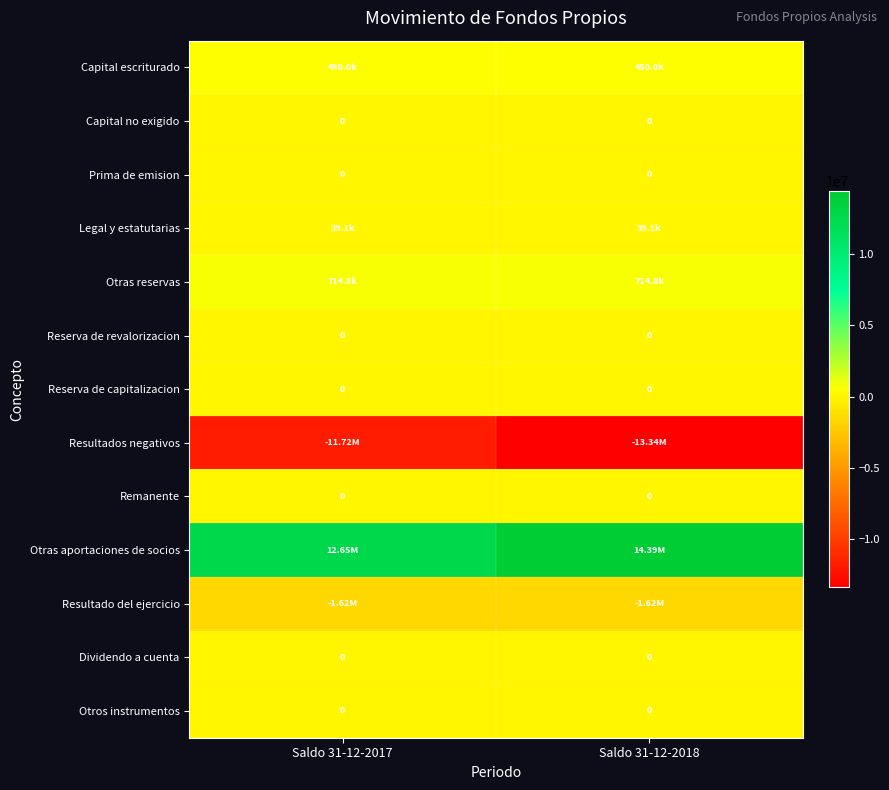

What is the minimum value shown in the chart?

-13336879.8